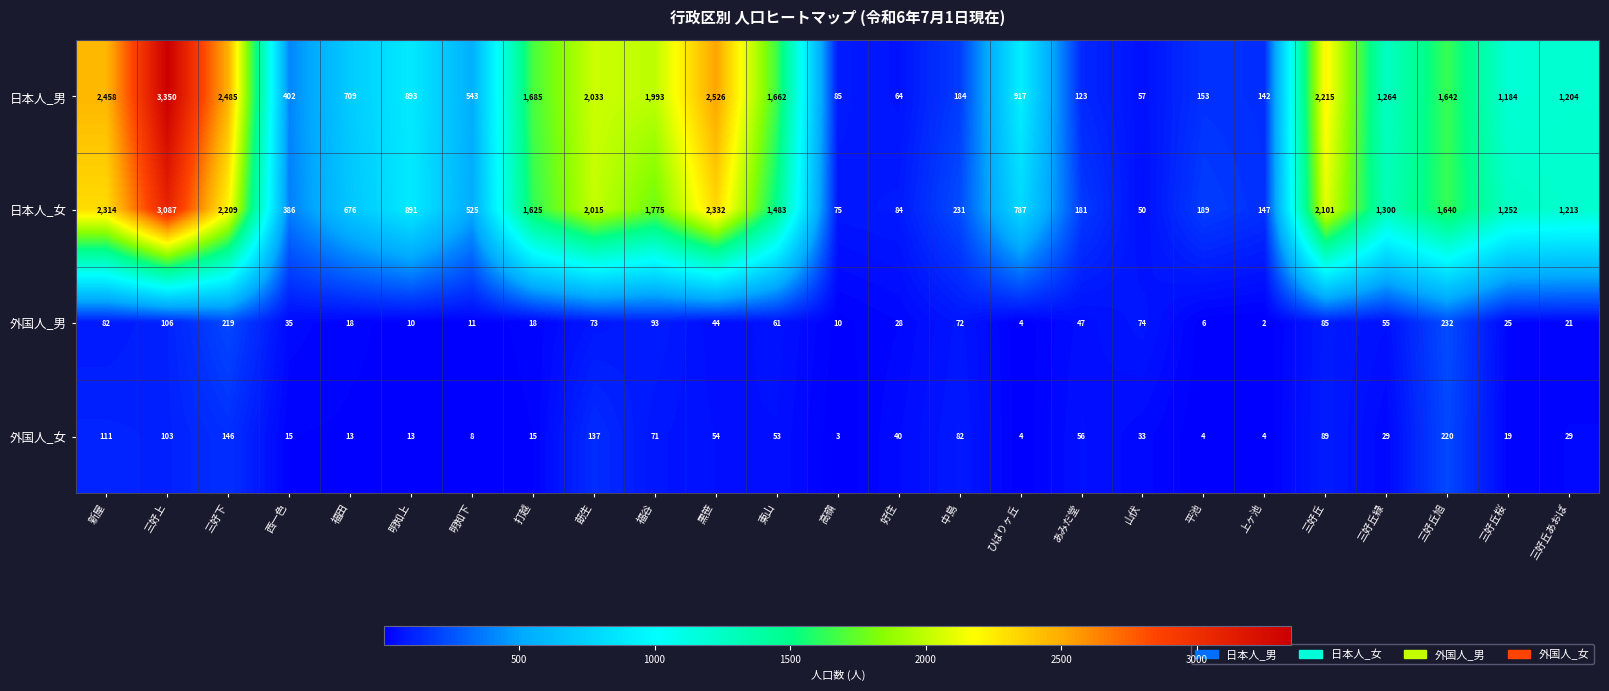

The value of 日本人_男 at 三好丘 is 3435. True or false?

False